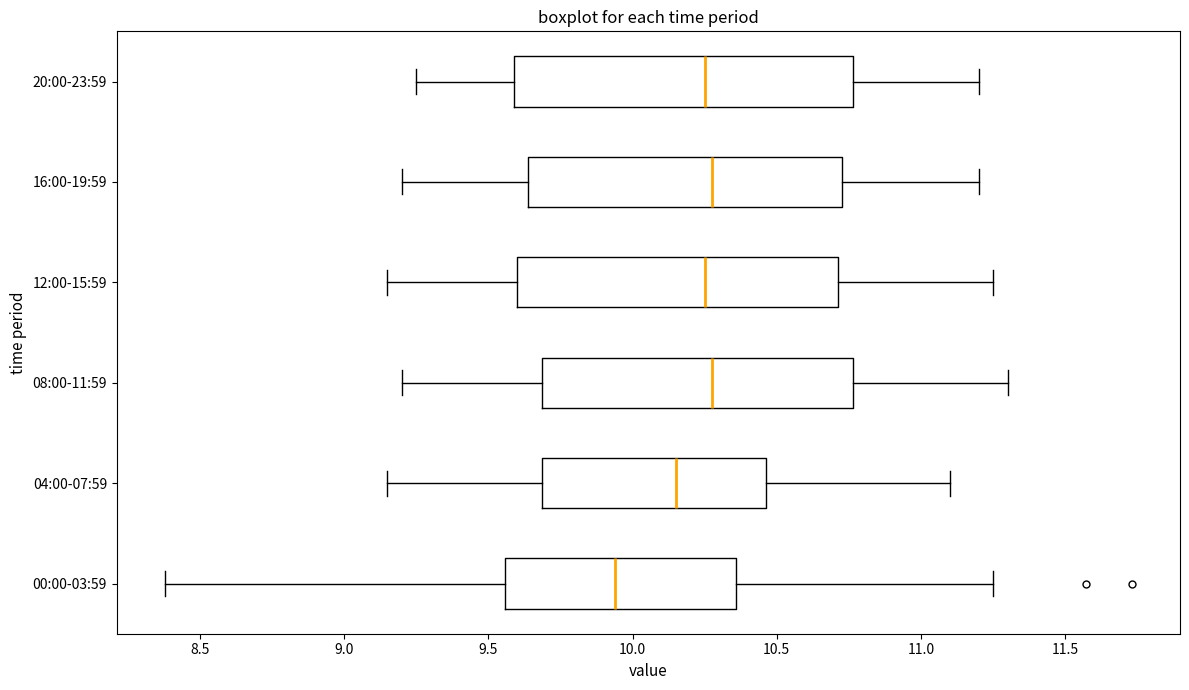

Reading bottom to top, read every box against the x-axis: the position of its median line, the range the box covers, and the ends of its whiskers. The values are not printed on the chart, so give them approximately, as read against the axis.

00:00-03:59: median 9.95, box 9.55 to 10.35, whiskers 8.40 to 11.25
04:00-07:59: median 10.15, box 9.70 to 10.45, whiskers 9.15 to 11.10
08:00-11:59: median 10.30, box 9.70 to 10.75, whiskers 9.20 to 11.30
12:00-15:59: median 10.25, box 9.60 to 10.70, whiskers 9.15 to 11.25
16:00-19:59: median 10.30, box 9.65 to 10.75, whiskers 9.20 to 11.20
20:00-23:59: median 10.25, box 9.60 to 10.75, whiskers 9.25 to 11.20